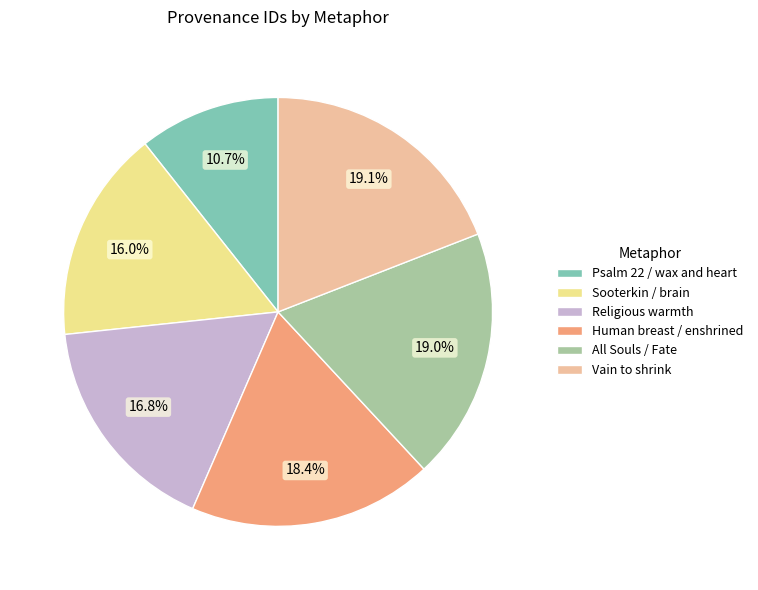

How many slices are in this pie chart?

6